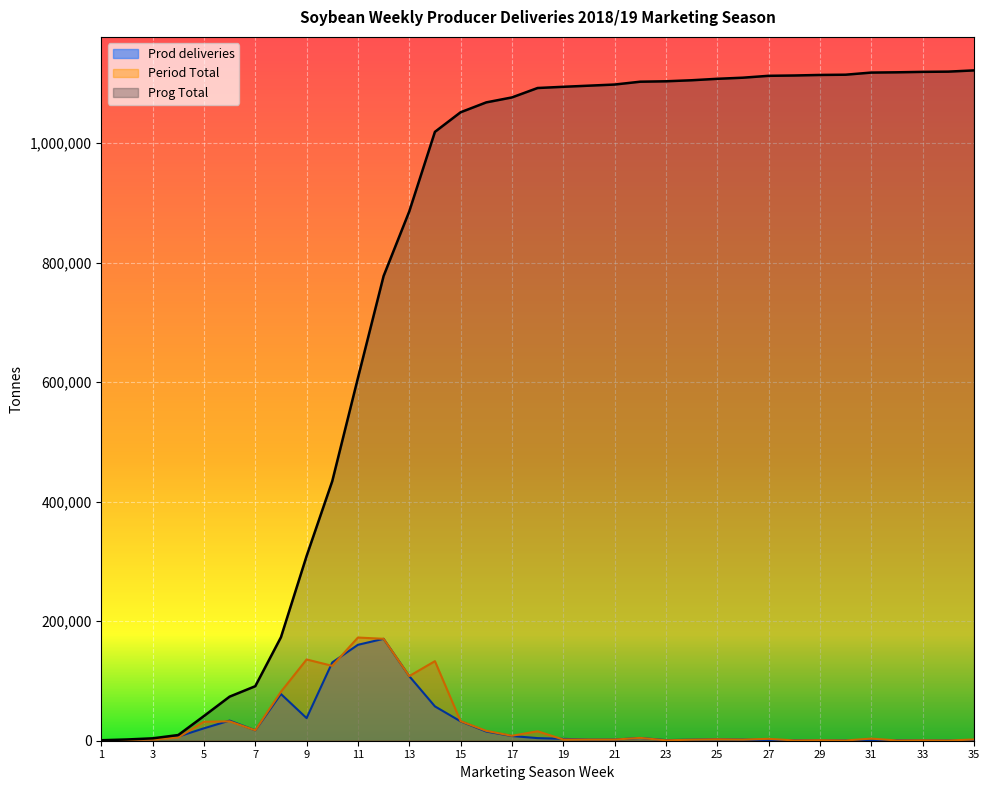

The Prog Total series shows 1051574 at 15. True or false?

True